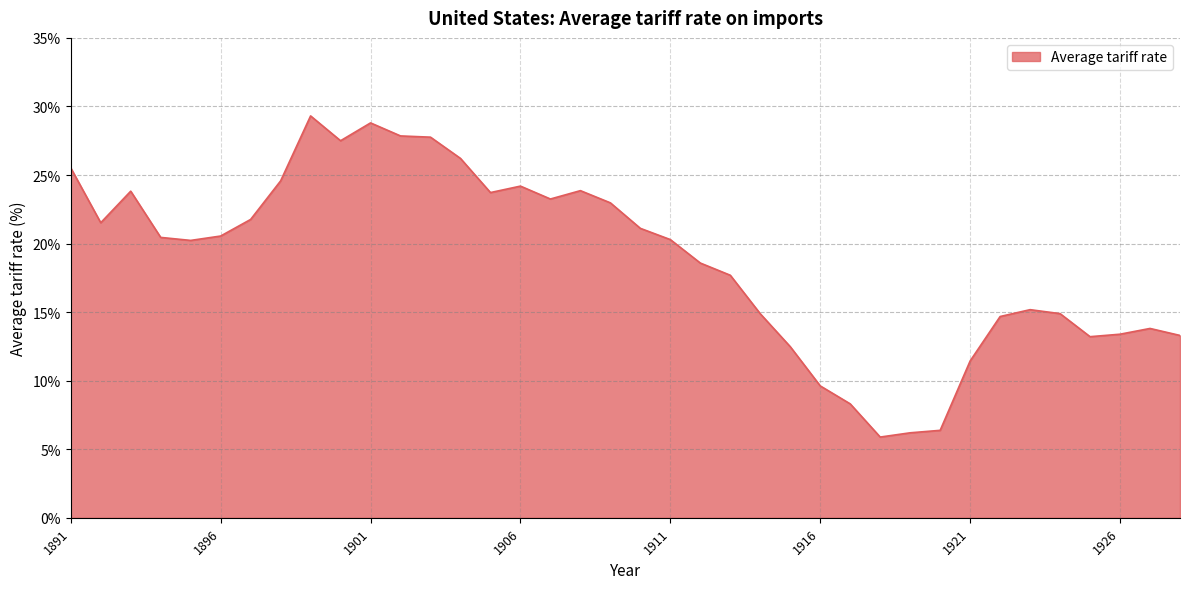

What is the difference between the maximum and minimum values?

23.4